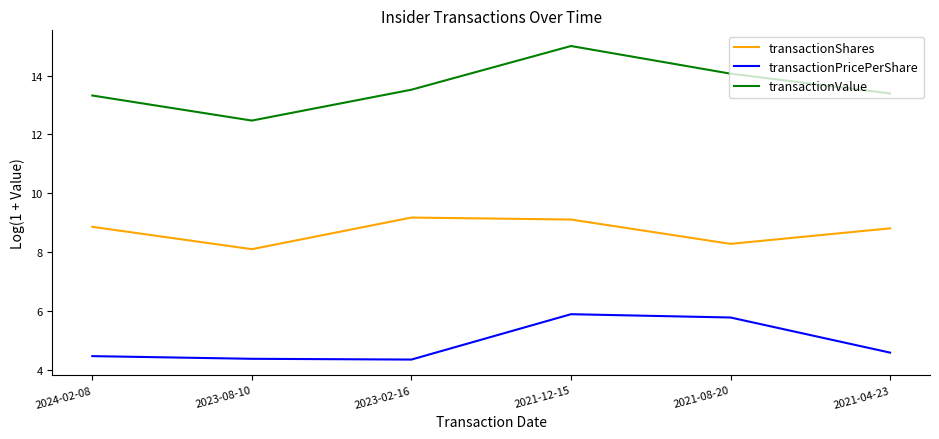

At which label is transactionShares closest to 8?

2023-08-10